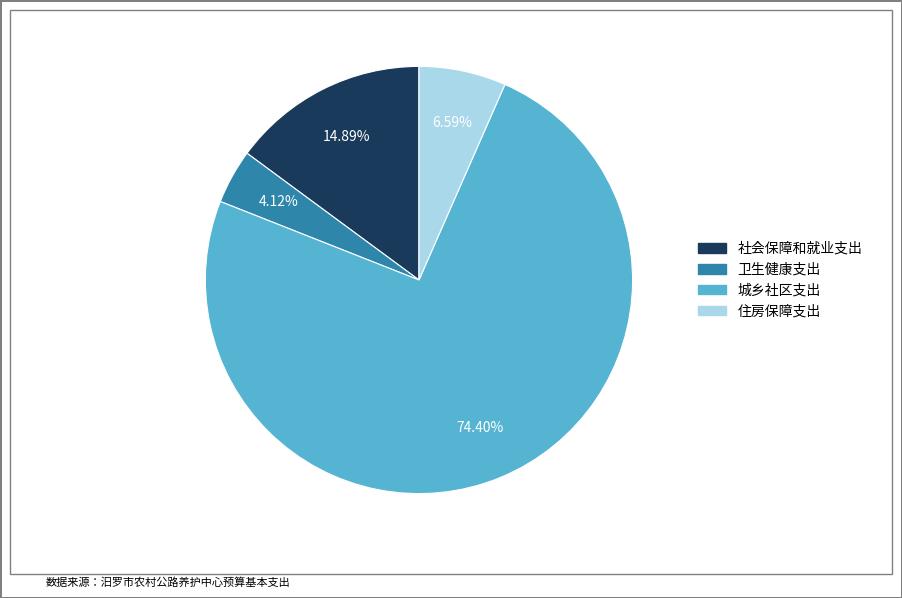

Which has a higher value, 社会保障和就业支出 or 城乡社区支出?

城乡社区支出